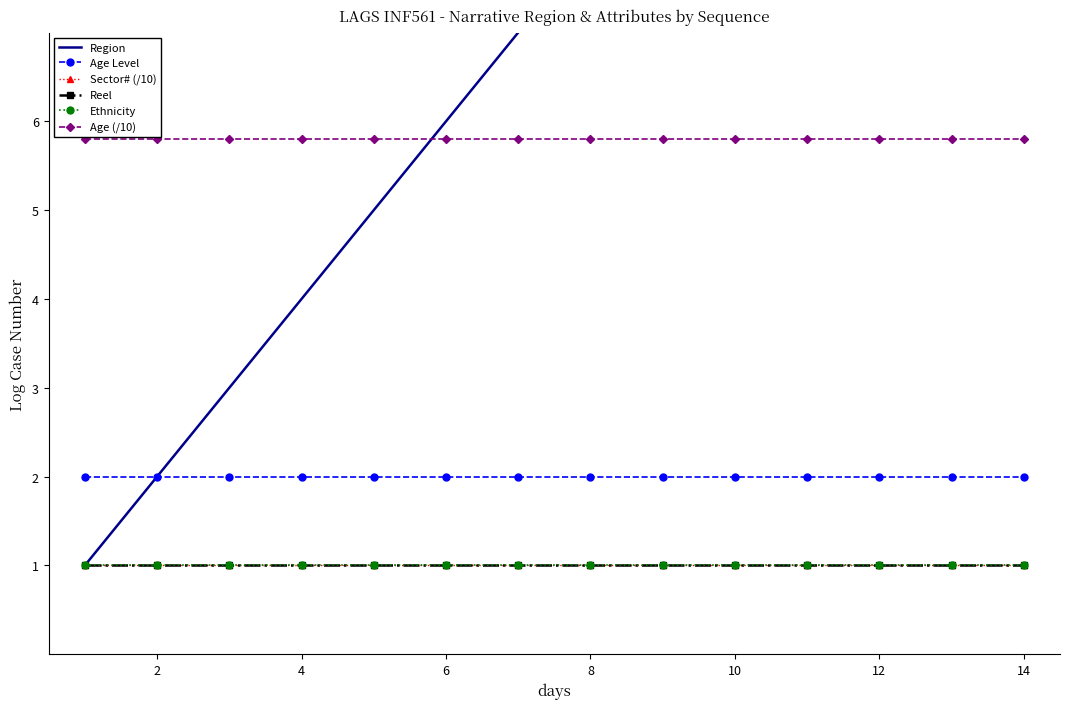

What is the smallest value displayed?

1.0